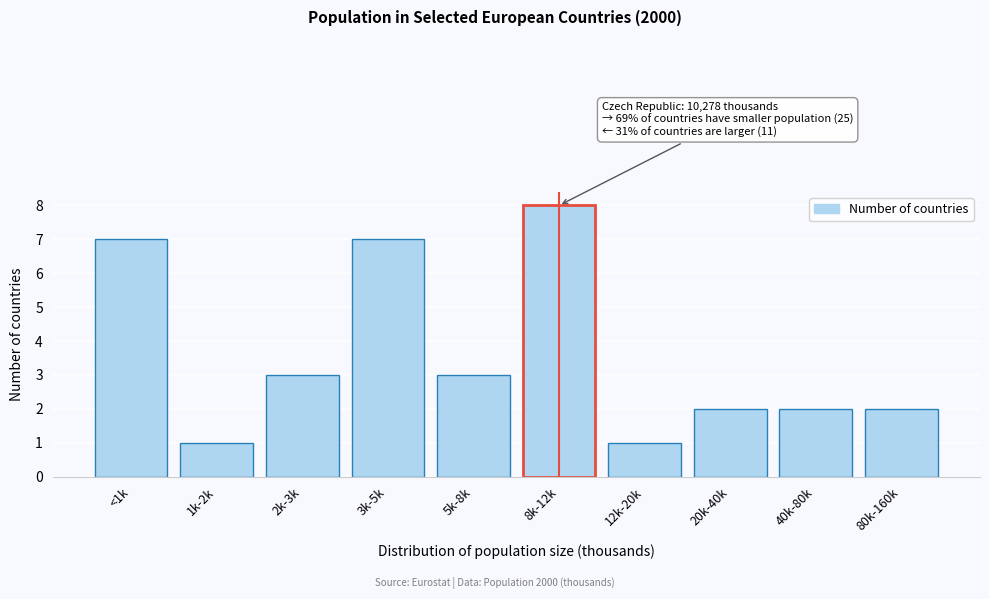

Reading left to right, transcribe all the data shown in this chart.

7	1	3	7	3	8	1	2	2	2